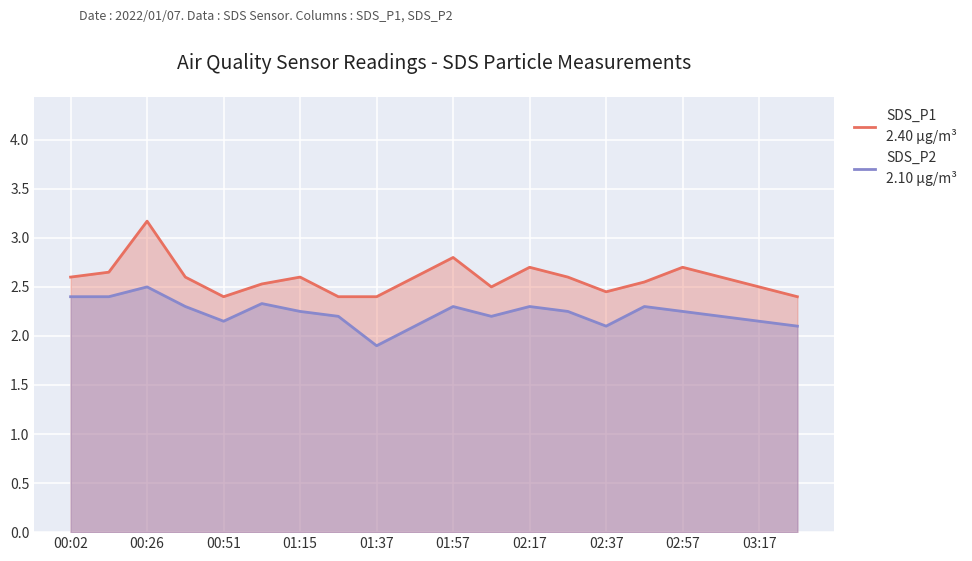

What is the total value across all series at 02:27?

4.8